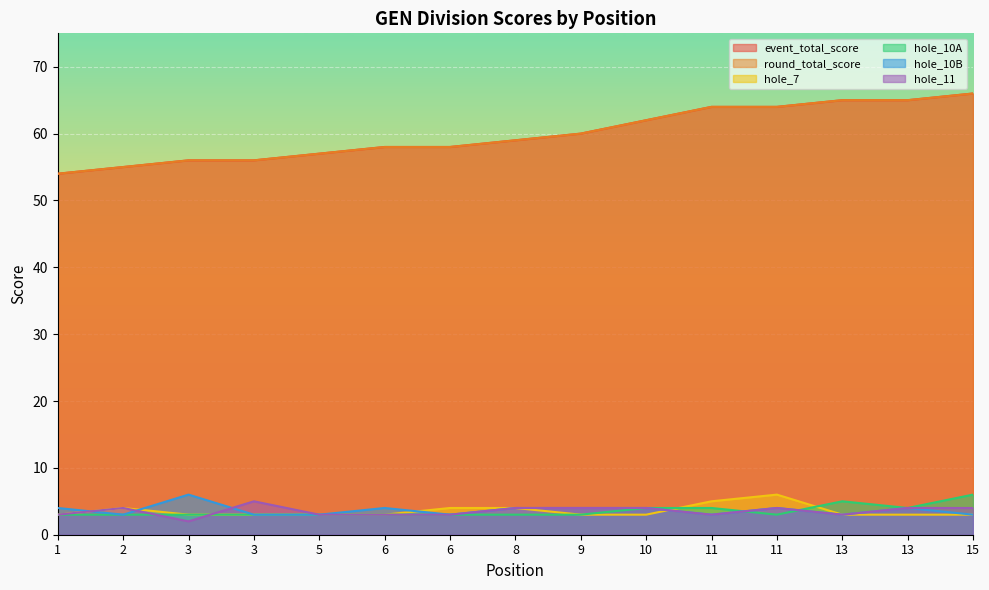

Which category has the lowest value across all series?

3